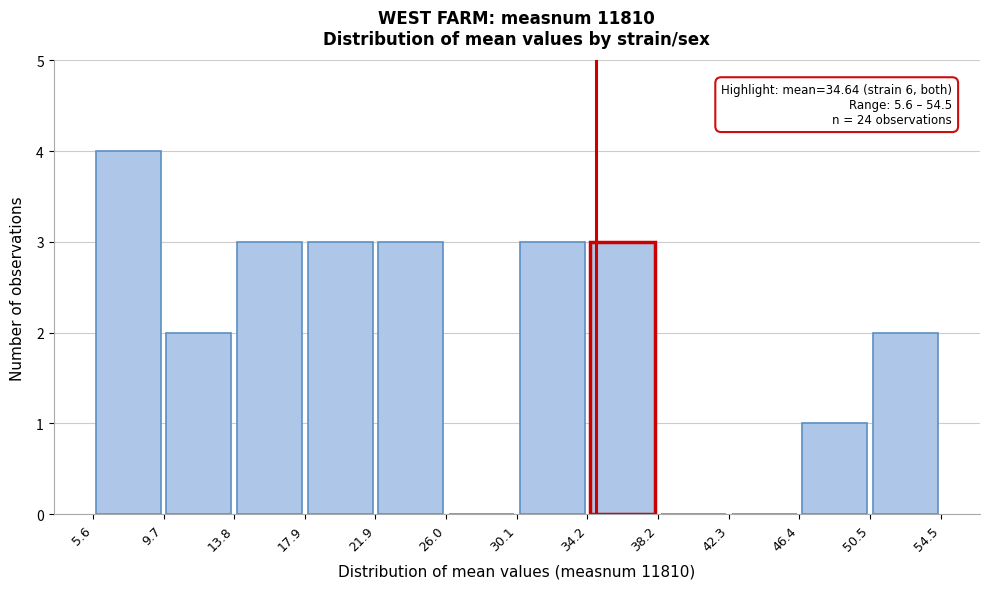

Over which range of the x-axis is the bar tallest?

5.6 to 9.7